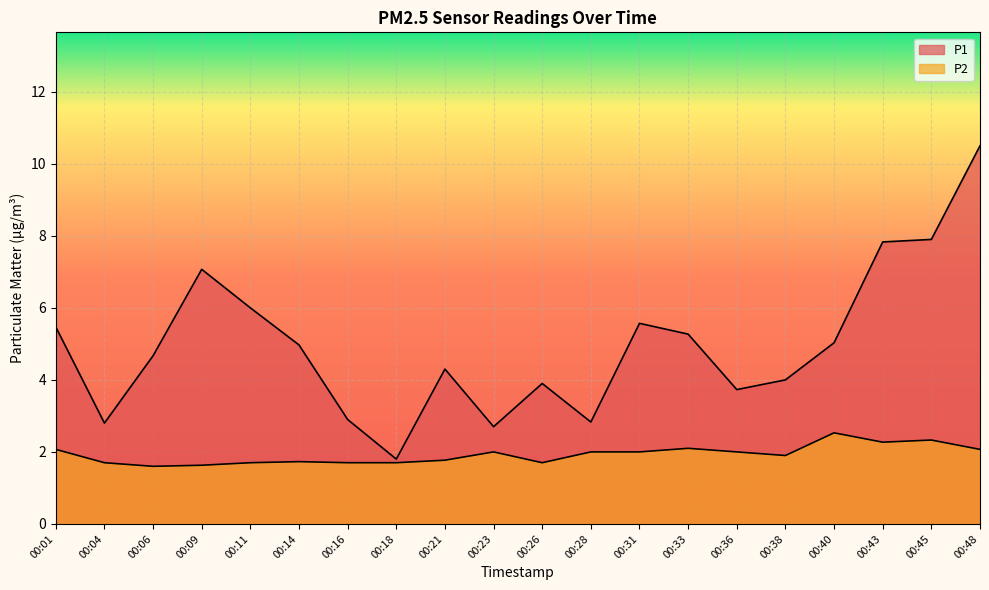

True or false: P2 and P1 intersect in this chart.

False